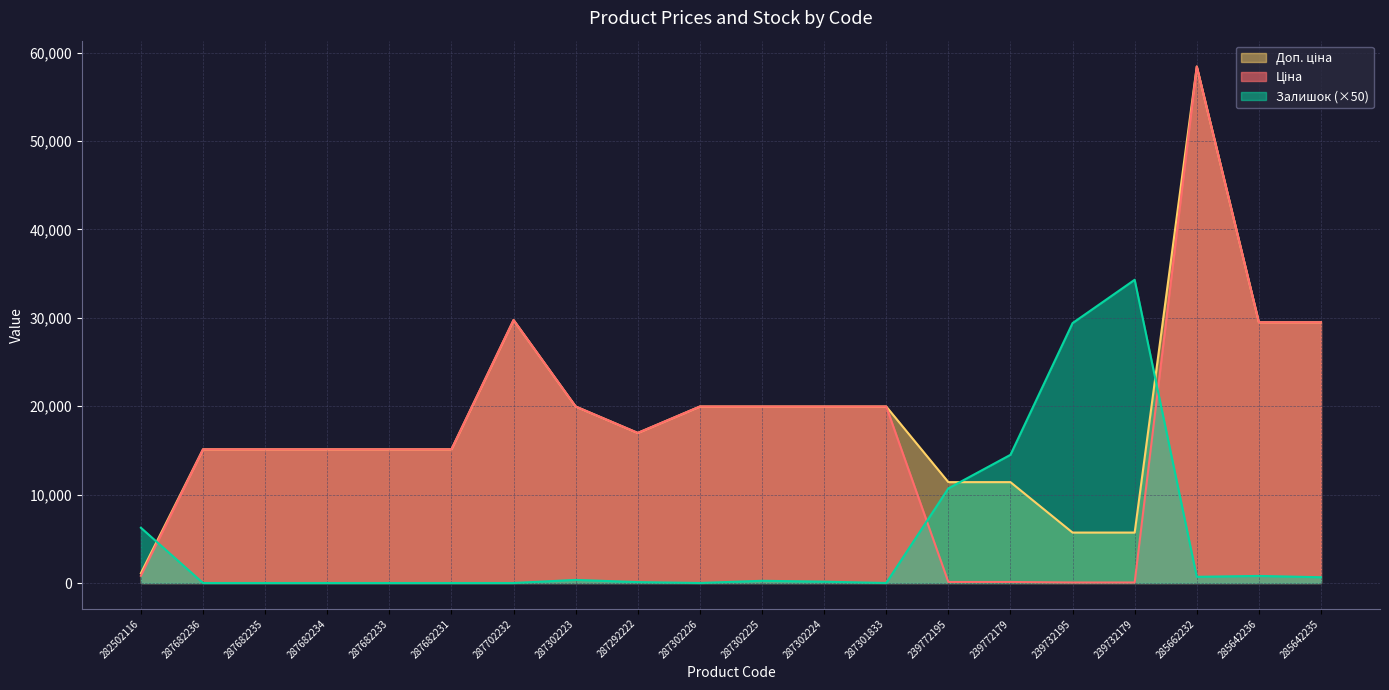

Rank the series by their maximum value, from lowest to highest.

Залишок, Ціна, Доп. ціна